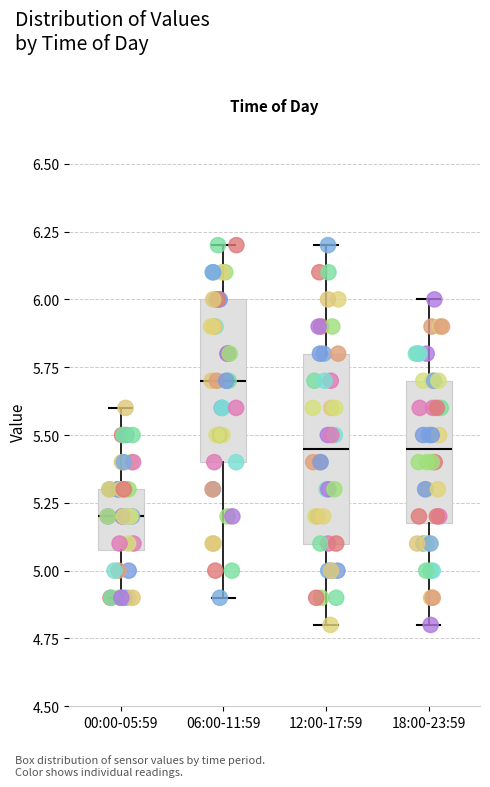

Which box is the tallest, from its lower edge to its upper edge?

12:00-17:59